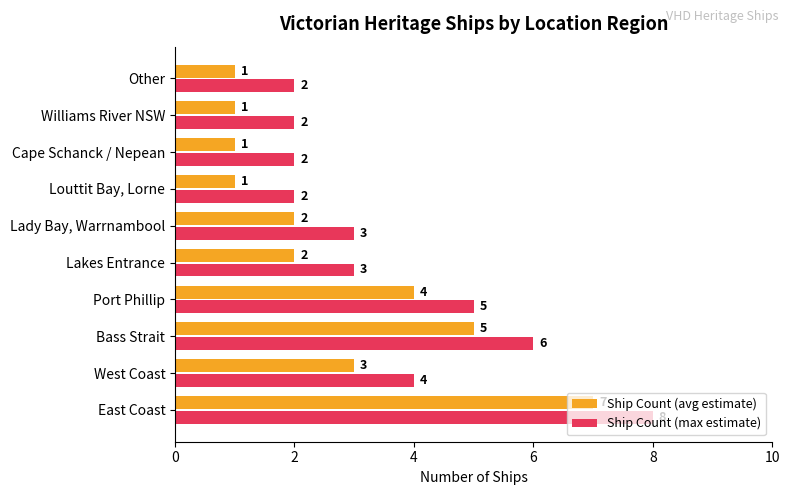

How many data points in Ship Count (max estimate) are less than 3?

4